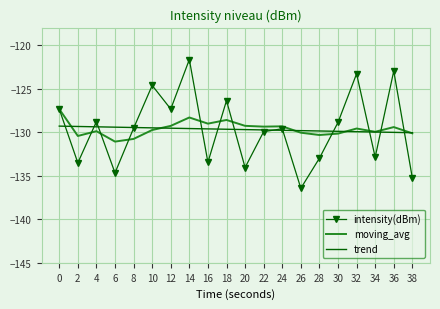

Which category has the lowest value in the intensity(dBm) series?

26